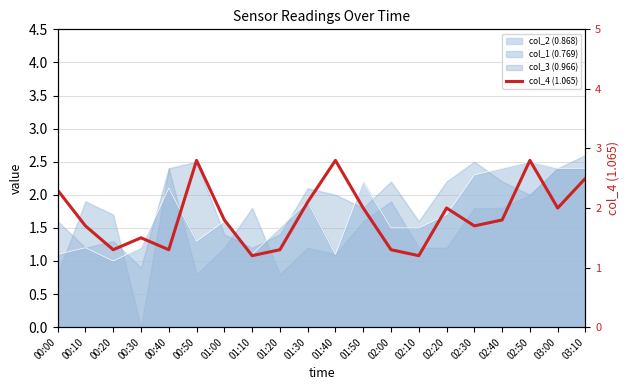

What is the average value?

1.9